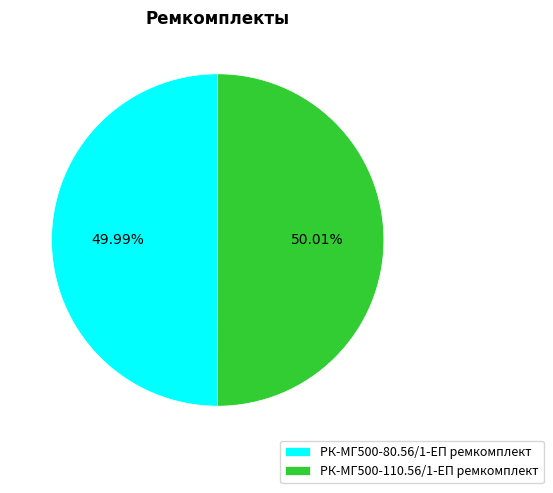

Approximately how many times larger is the value at РК-МГ500-110.56/1-ЕП ремкомплект compared to РК-МГ500-80.56/1-ЕП ремкомплект?

1.0